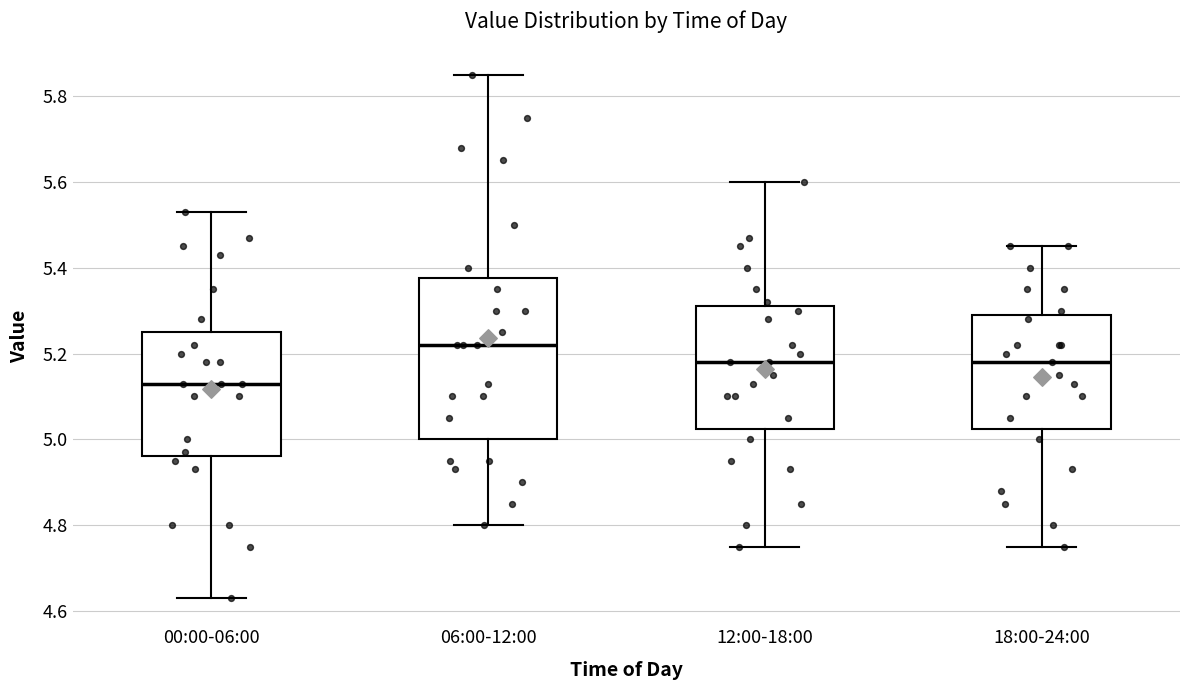

Reading left to right, read every box against the y-axis: the position of its median line, the range the box covers, and the ends of its whiskers. The values are not printed on the chart, so give them approximately, as read against the axis.

00:00-06:00: median 5.14, box 4.96 to 5.26, whiskers 4.64 to 5.54
06:00-12:00: median 5.22, box 5.00 to 5.38, whiskers 4.80 to 5.86
12:00-18:00: median 5.18, box 5.02 to 5.32, whiskers 4.76 to 5.60
18:00-24:00: median 5.18, box 5.02 to 5.30, whiskers 4.76 to 5.46